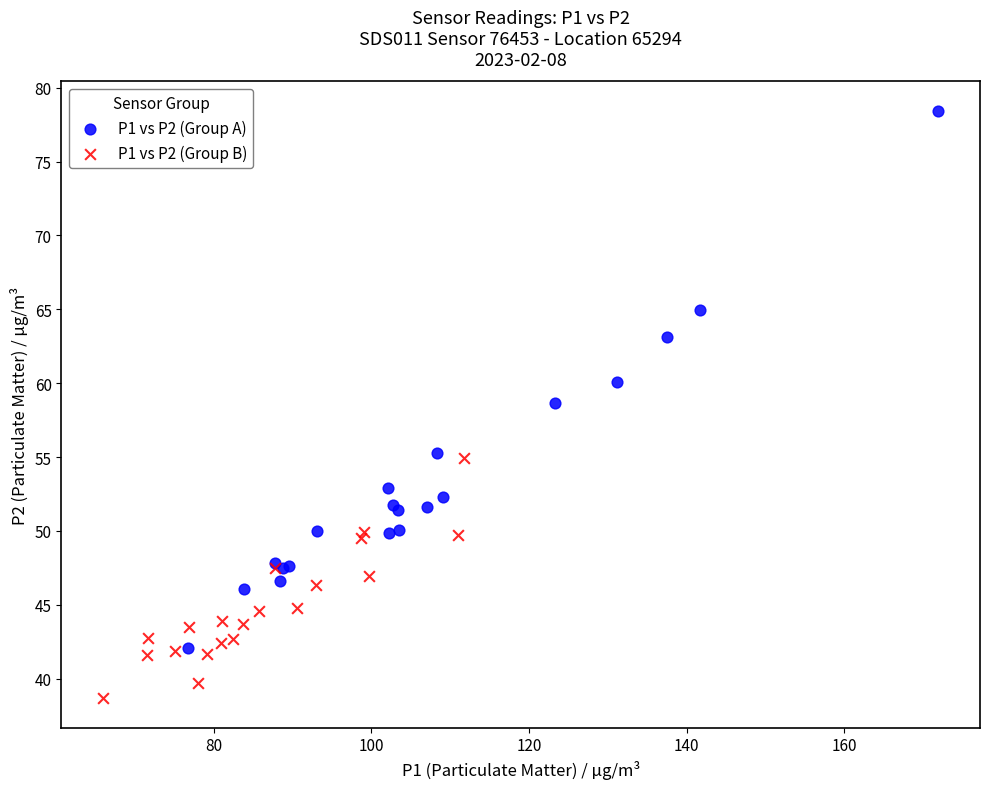

Which series has the widest spread of Y values?

P1 vs P2 (Group A)